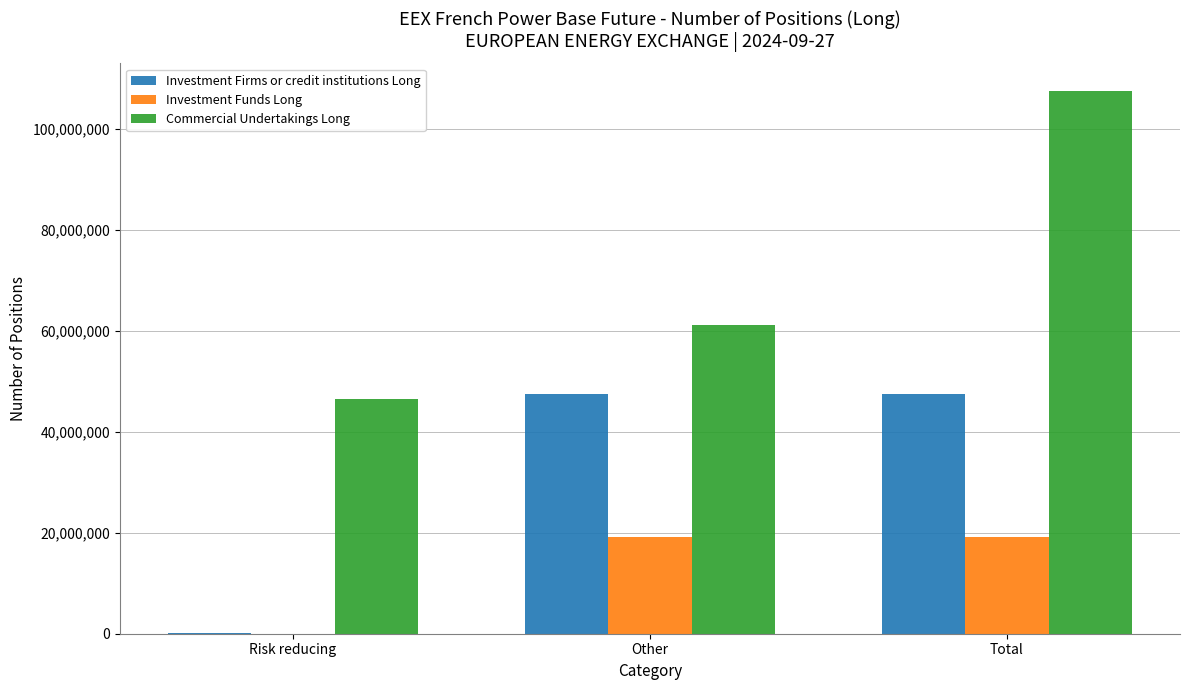

What is the spread (max minus min) of values at Other?

41941925.0